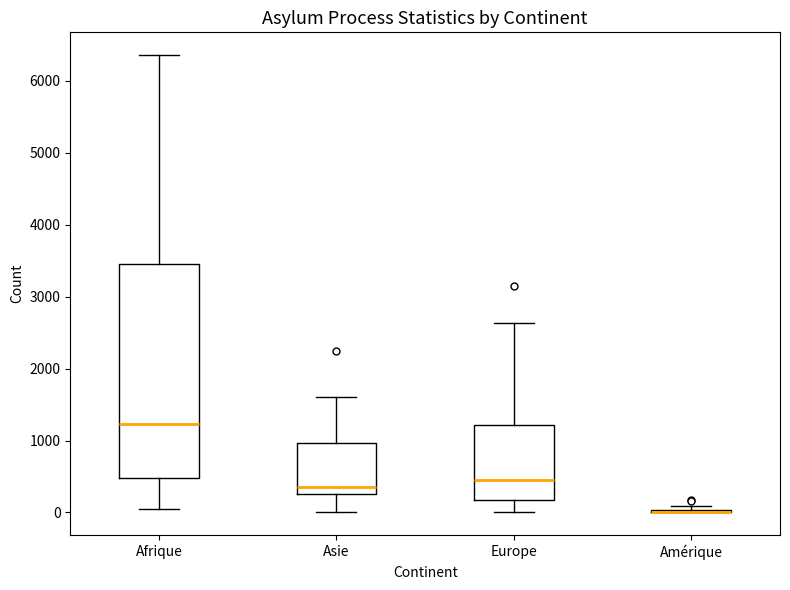

Comparing the boxes themselves (not the whiskers), which one is the tallest?

Afrique